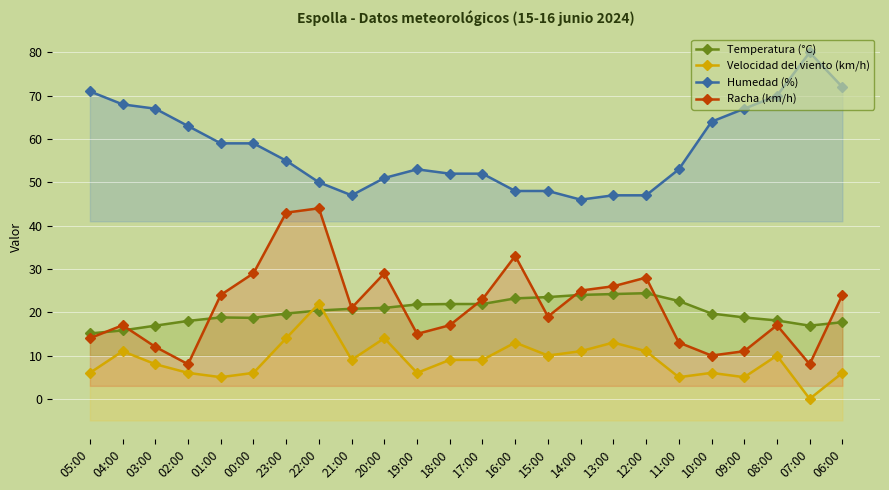

True or false: Temperatura (°C) and Racha (km/h) intersect in this chart.

True